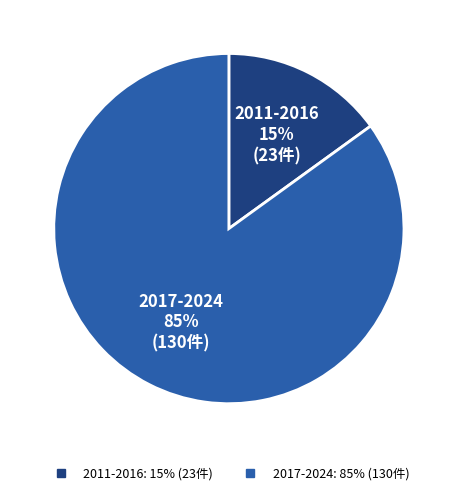

To the nearest percent, what is the difference between the largest and smallest slice percentages?

70%